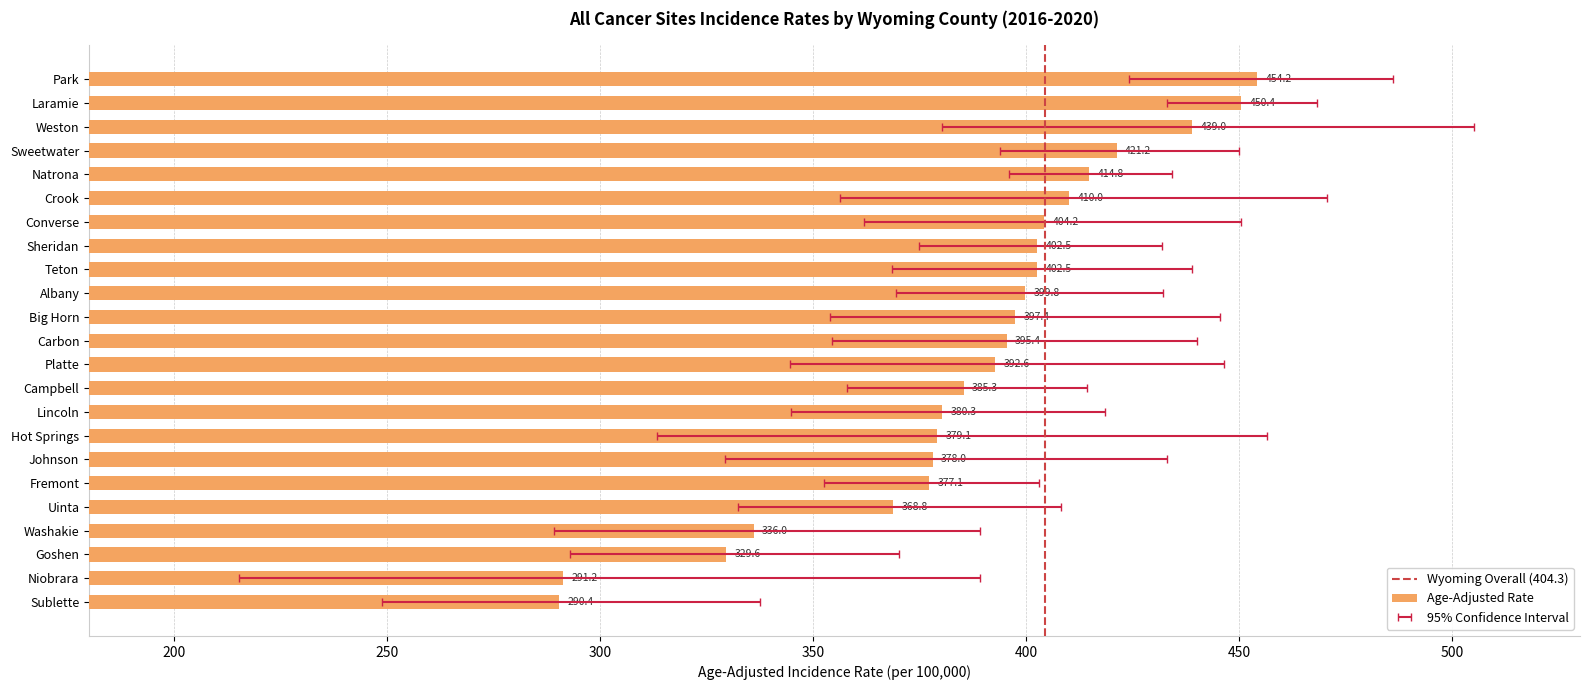

What is the difference between the second highest and second lowest values in the Upper 95% CI series?

116.0